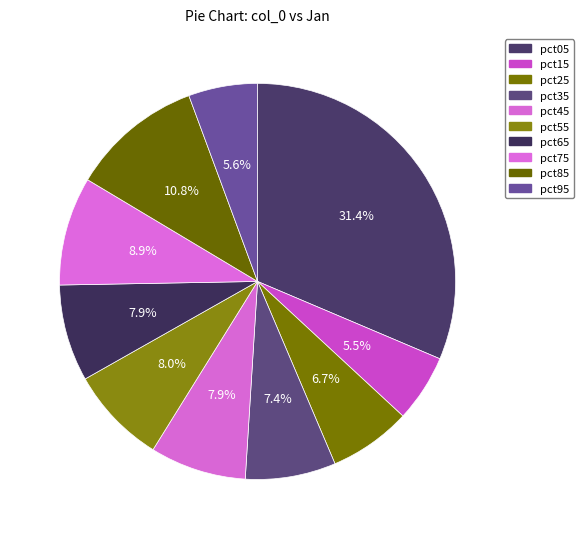

Does any single category account for the majority?

No